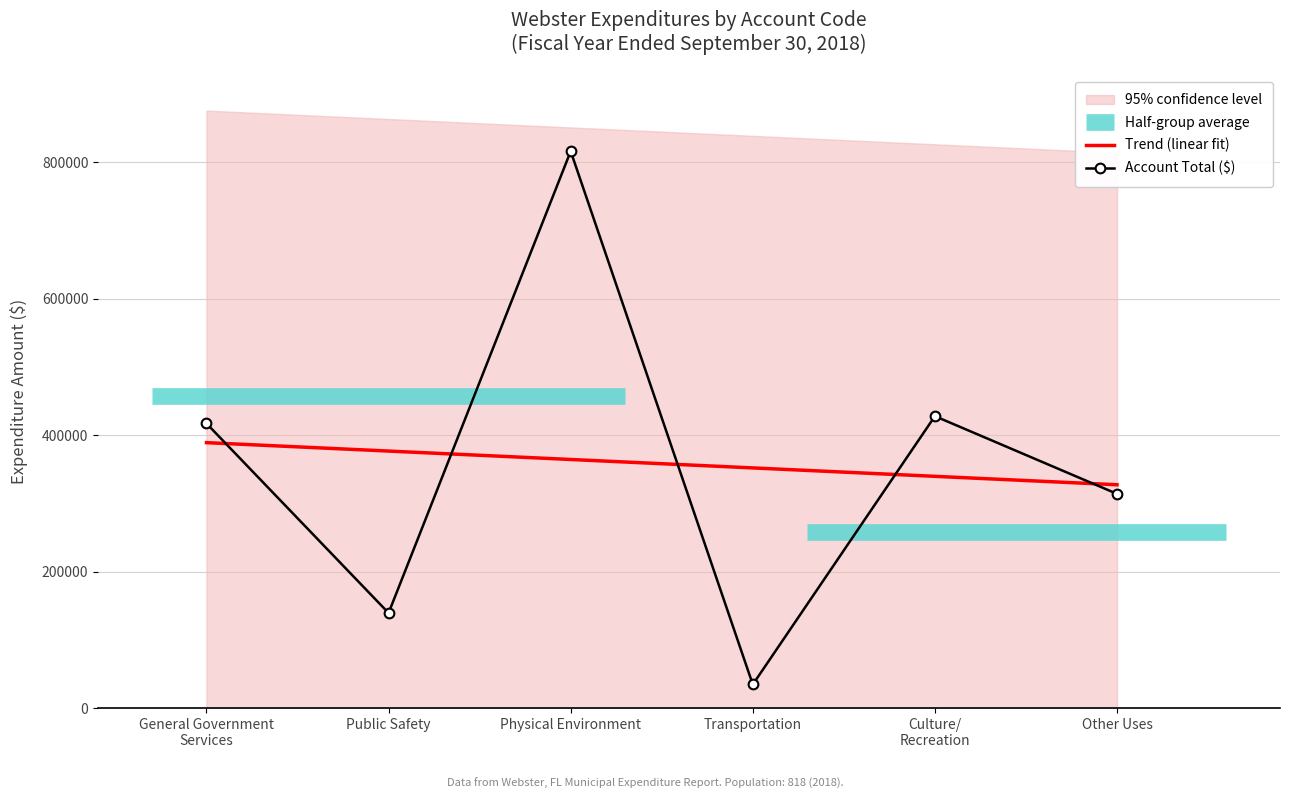

Between Public Safety and Other Uses, which is larger?

Public Safety